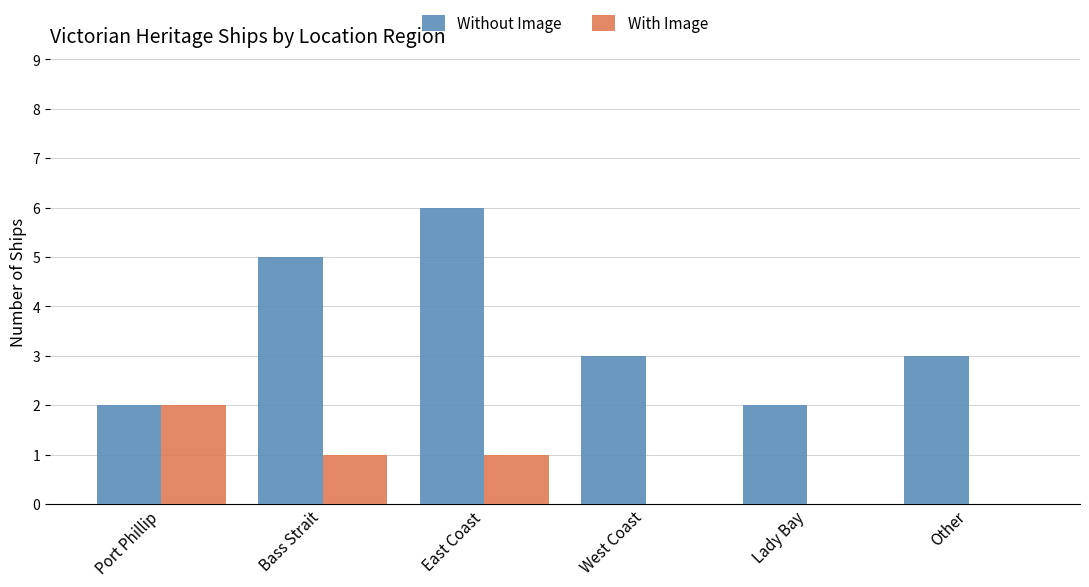

Which category has the highest value in the Without Image series?

East Coast